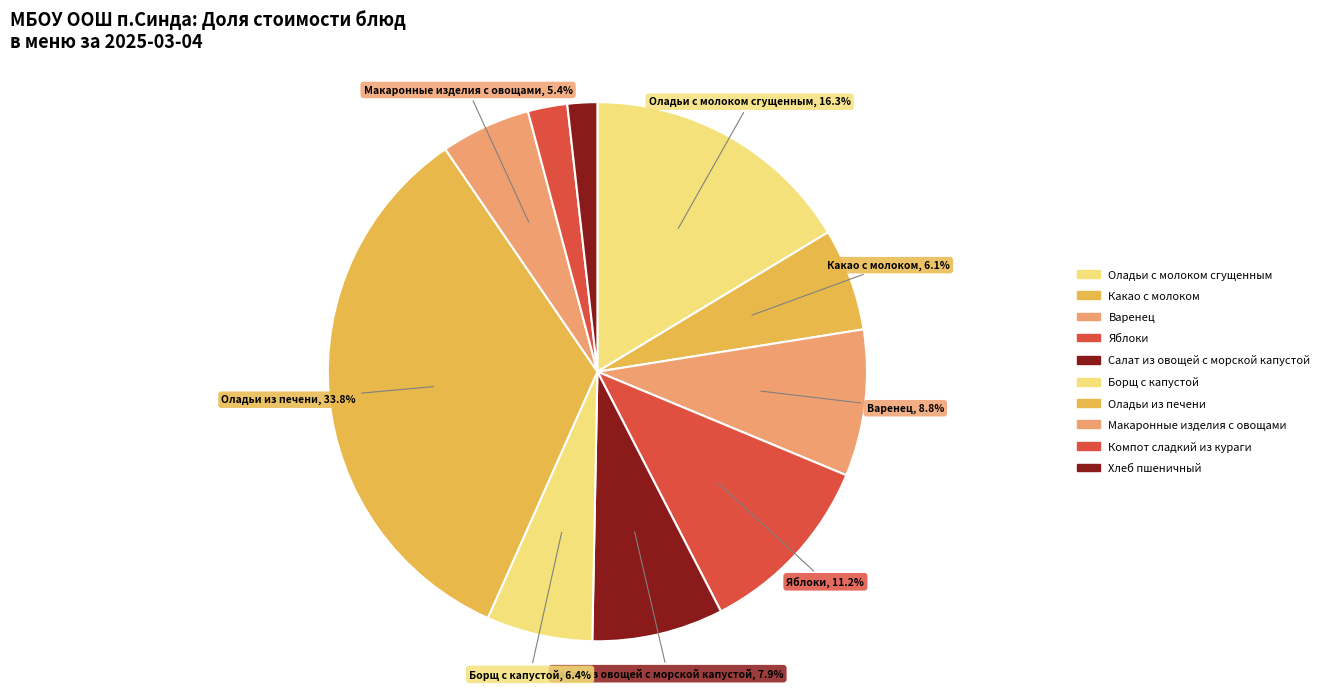

To the nearest percent, what is the average slice percentage?

10%